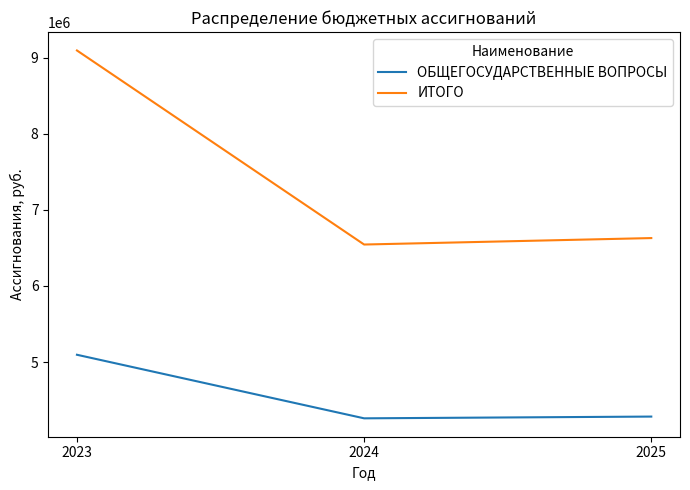

Reading left to right, transcribe all the data shown in this chart.

ОБЩЕГОСУДАРСТВЕННЫЕ ВОПРОСЫ: 5095562	4259800	4282800
ИТОГО: 9096335	6544883	6629718